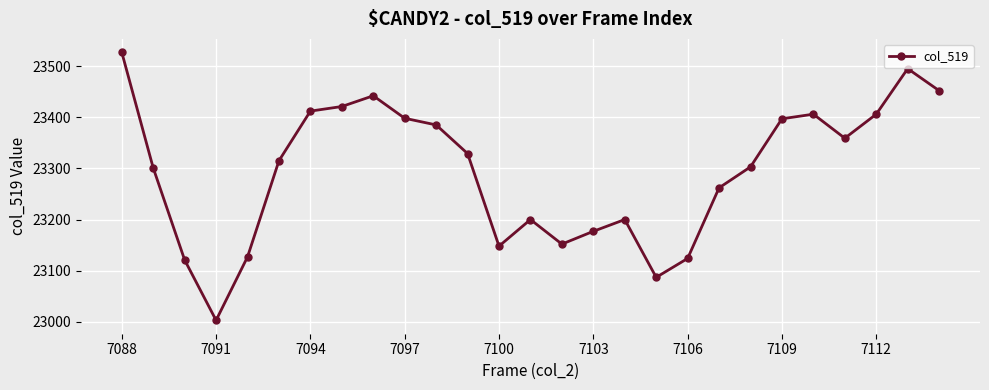

What is the greatest value displayed?

23527